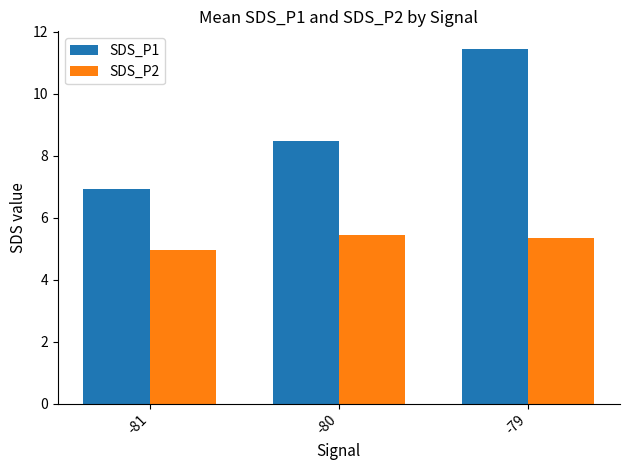

What is the spread (max minus min) of values at -79?

6.1